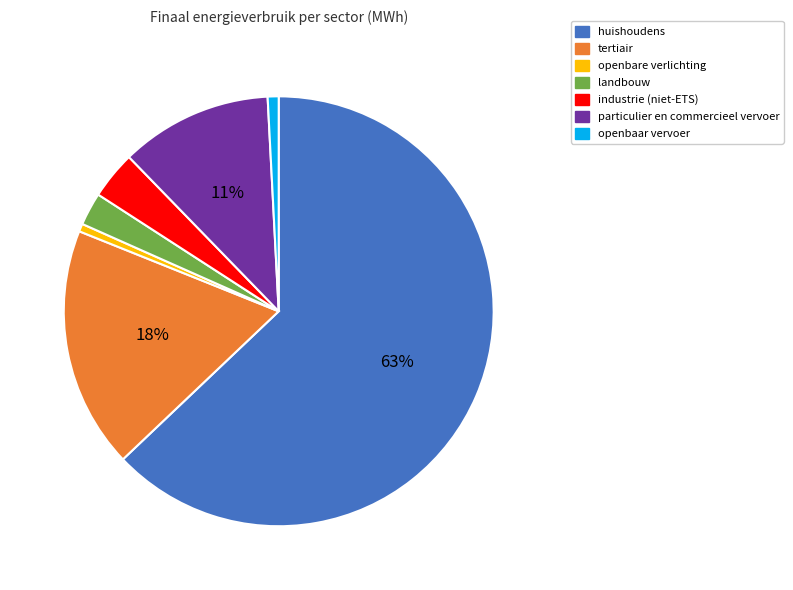

Is the sum of landbouw and tertiair greater than half?

No